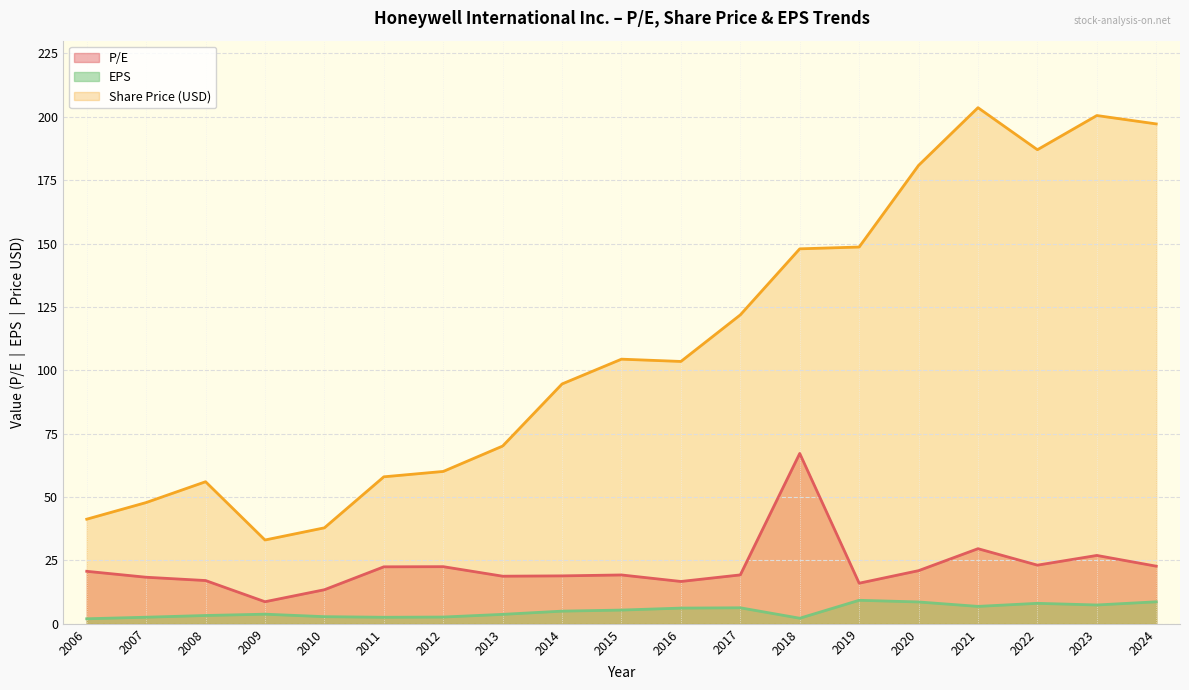

True or false: EPS has more than 1 interior local peaks.

True